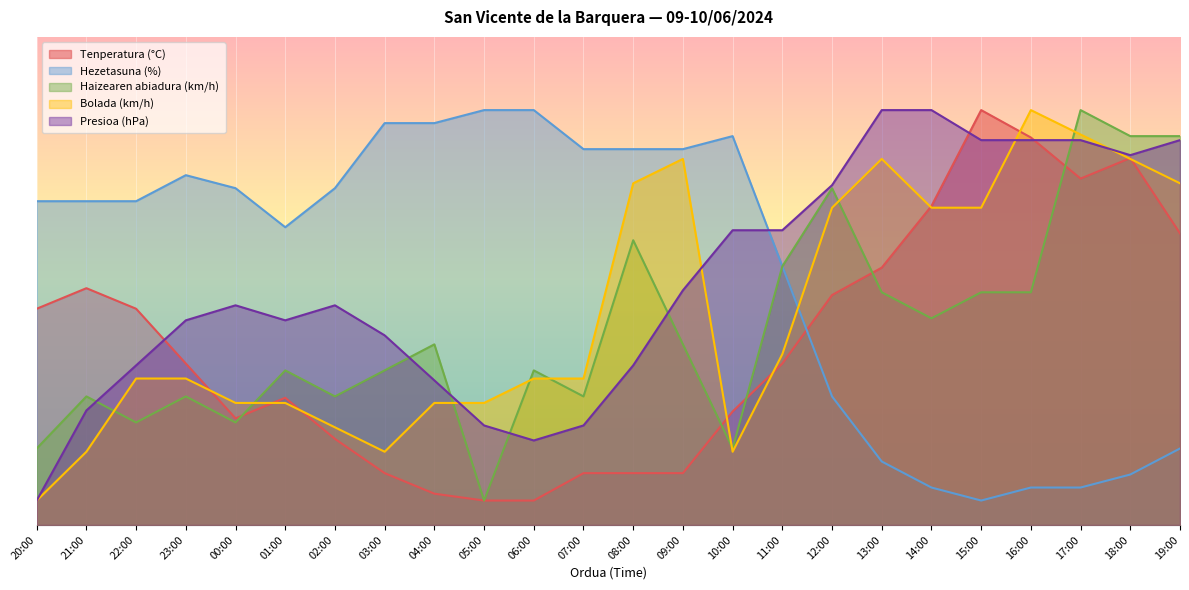

What is the average value of the Presioa (hPa) series?

49.7